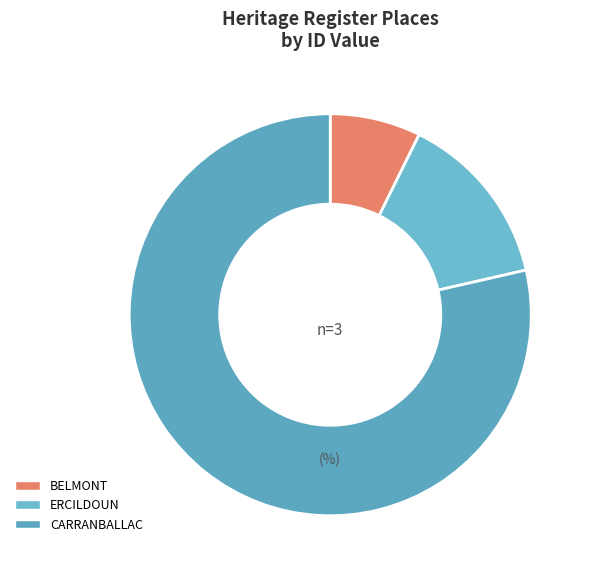

What is the ratio of the value at BELMONT to the value at ERCILDOUN?

0.5